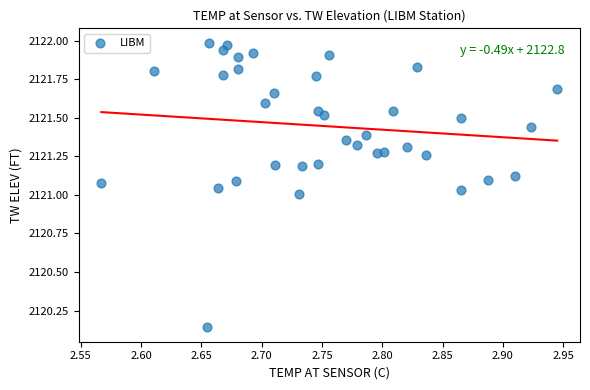

What is the range of Y values (max minus min)?

1.8